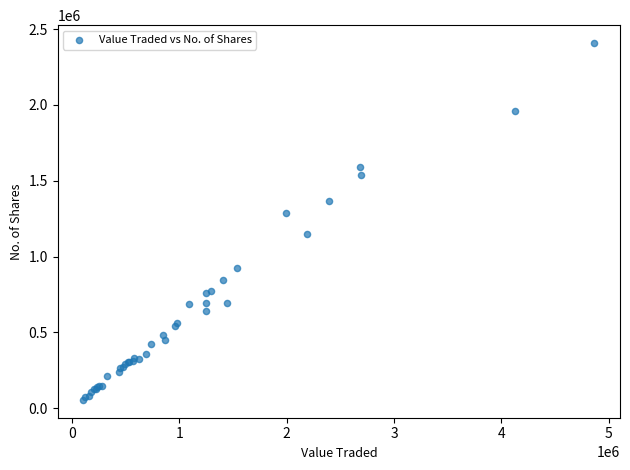

What Y value in the scatter plot is closest to 1231811?

1284488